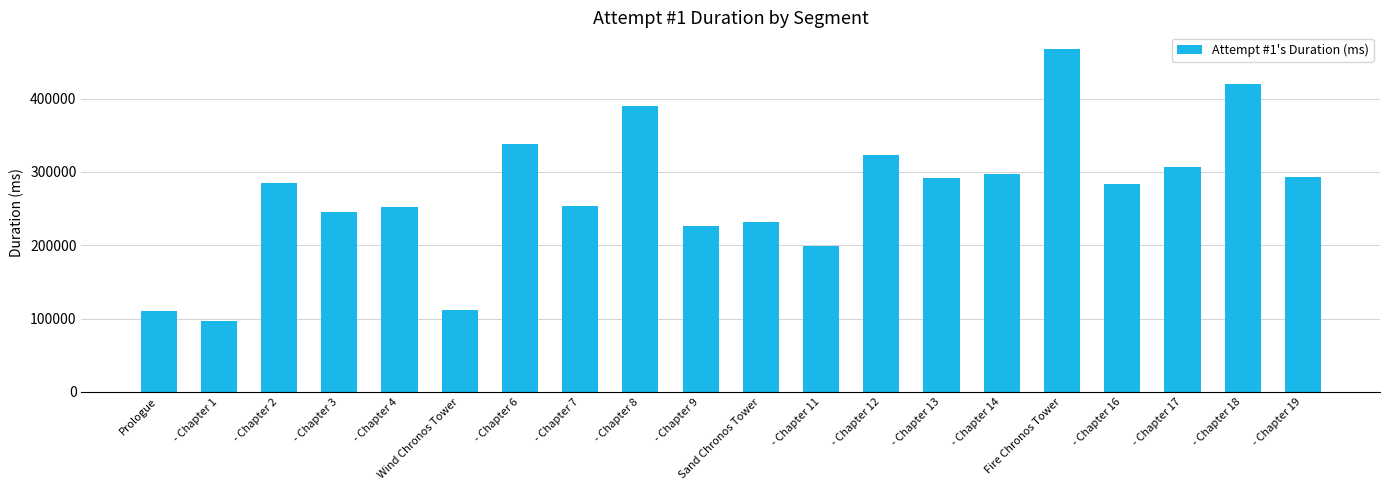

How many data points are less than 284694?

10